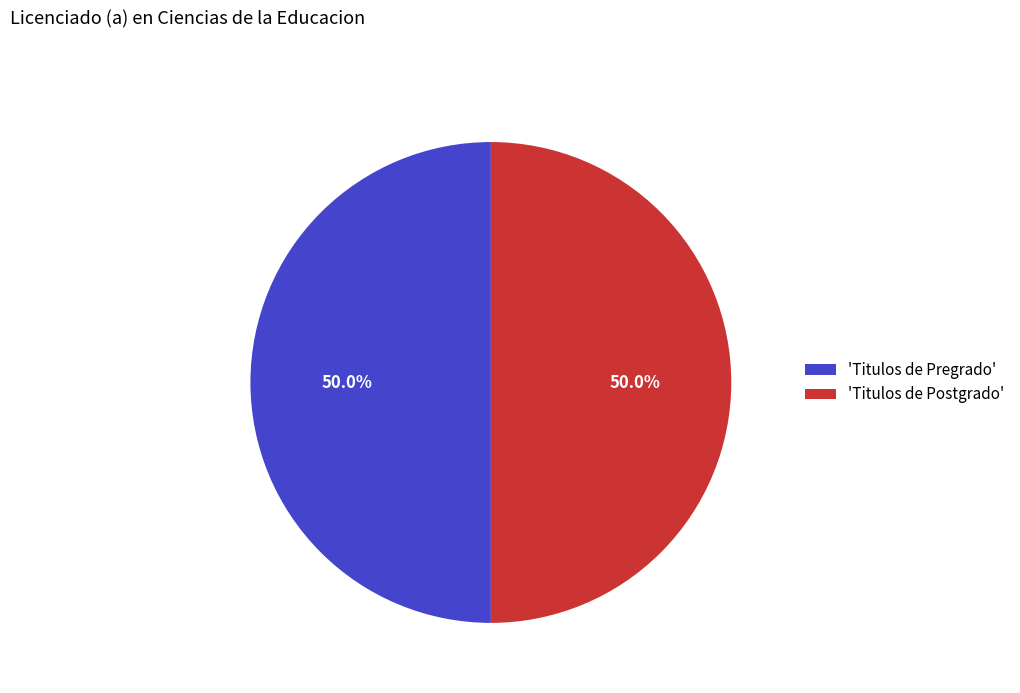

Count the number of slices in the pie.

2